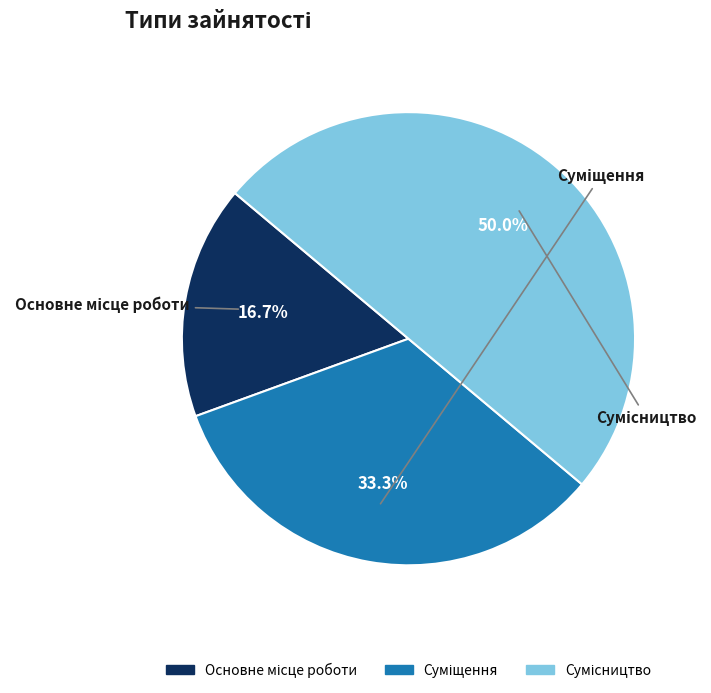

True or false: Основне місце роботи accounts for 11% of the total.

False